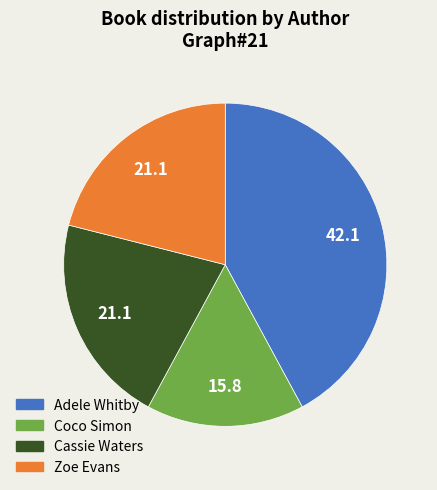

Is it true that Cassie Waters is 21% of the pie?

True